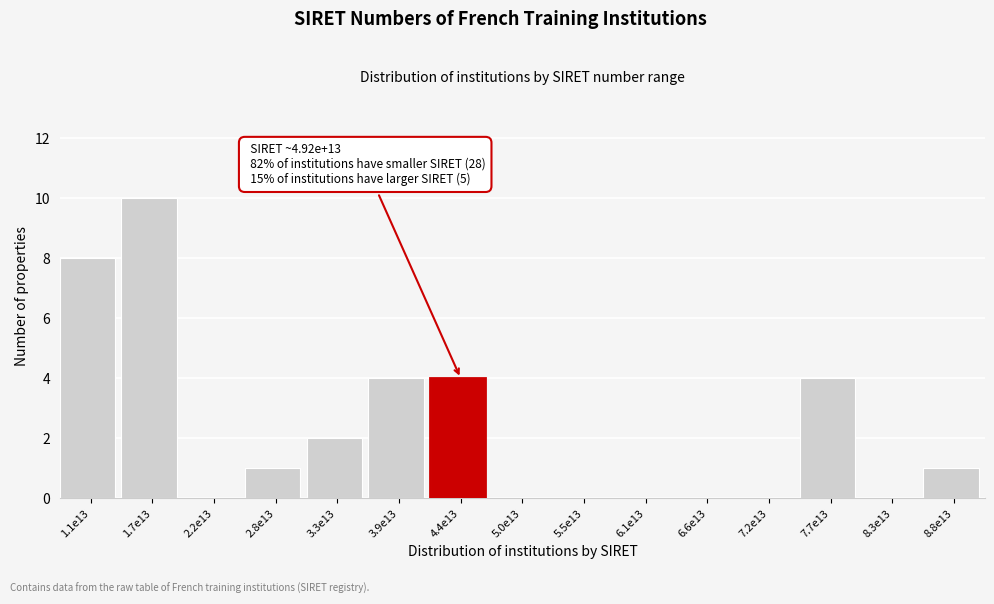

Reading right to left, what are all the values shown in this chart?

8.8e13=1	8.3e13=0	7.7e13=4	7.2e13=0	6.6e13=0	6.1e13=0	5.5e13=0	5.0e13=0	4.4e13=4	3.9e13=4	3.3e13=2	2.8e13=1	2.2e13=0	1.7e13=10	1.1e13=8